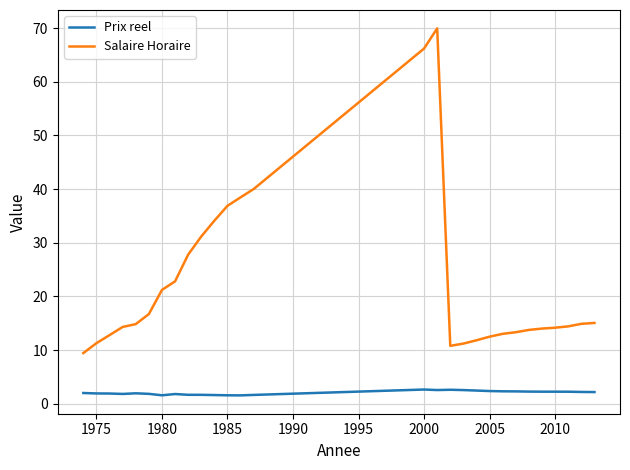

List the series in order of their overall mean, highest first.

Salaire Horaire, Prix reel